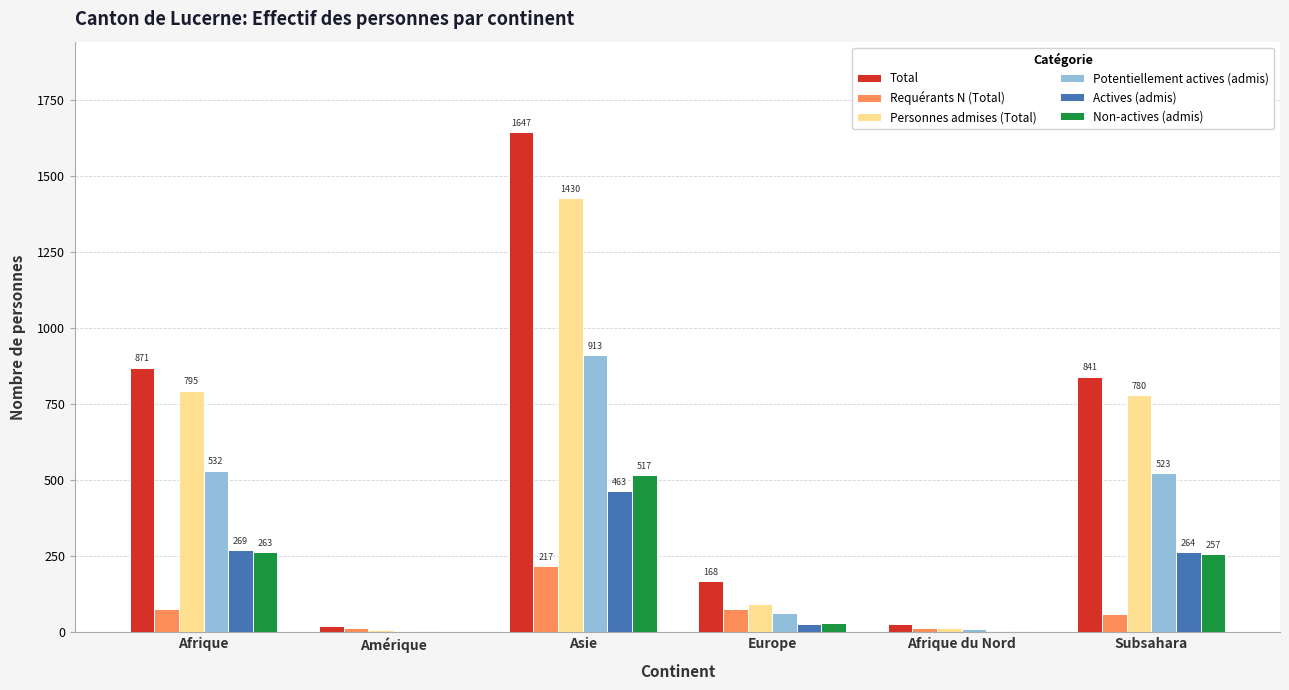

What is the average value of the Total series?

596